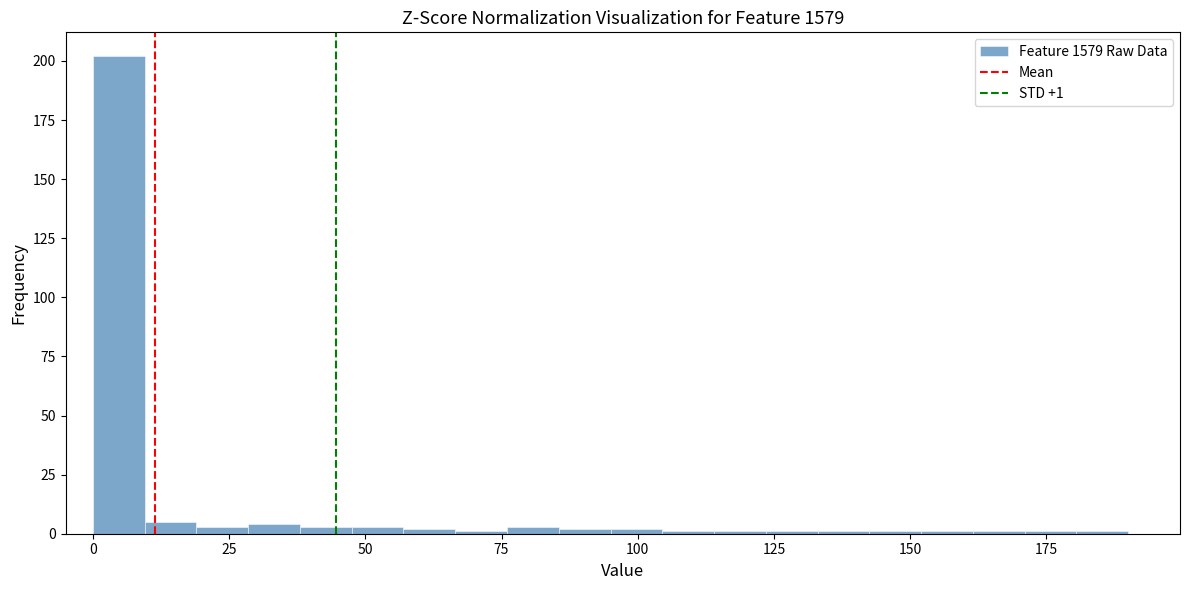

Around what value on the x-axis is the tallest bar? Give the approximate position of its centre, as read against the axis.

5